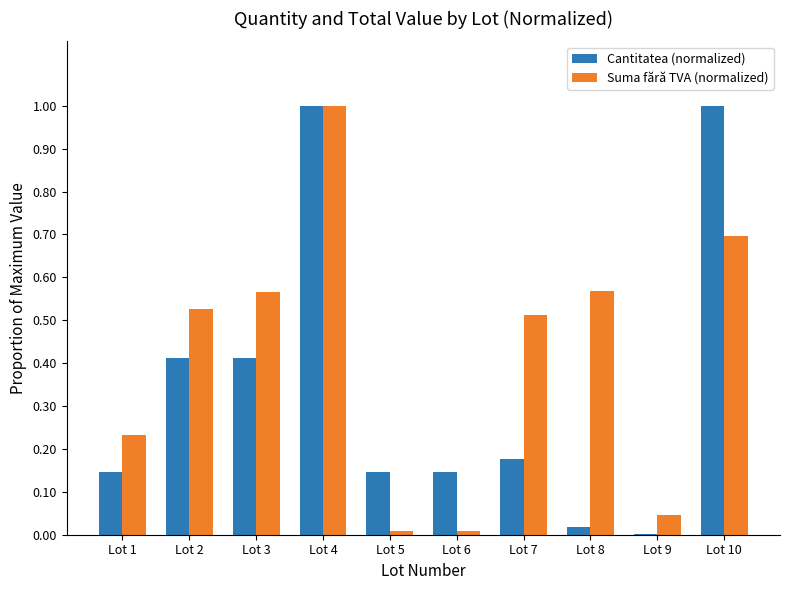

Which series changed the most between Lot 1 and Lot 10?

Cantitatea (normalized)